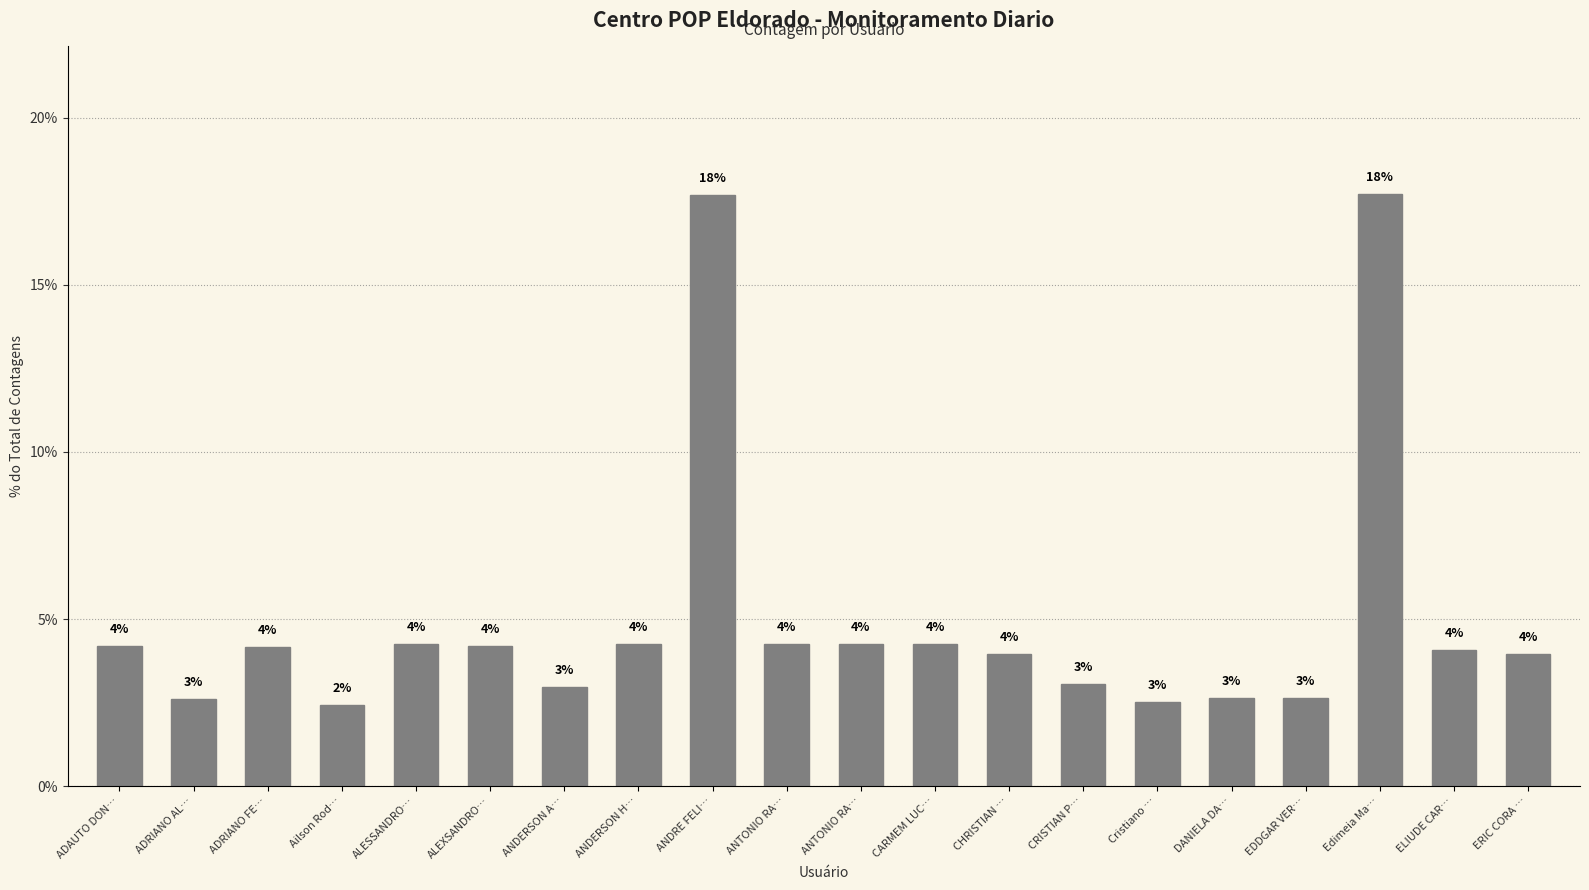

Reading right to left, extract all data points from this chart.

ERIC CORA …=4.0	ELIUDE CAR…=4.1	Edimeia Ma…=17.7	EDDGAR VER…=2.7	DANIELA DA…=2.6	Cristiano …=2.5	CRISTIAN P…=3.1	CHRISTIAN …=3.9	CARMEM LUC…=4.3	ANTONIO RA…=4.3	ANTONIO RA…=4.3	ANDRE FELI…=17.7	ANDERSON H…=4.3	ANDERSON A…=3.0	ALEXSANDRO…=4.2	ALESSANDRO…=4.3	Ailson Rod…=2.4	ADRIANO FE…=4.2	ADRIANO AL…=2.6	ADAUTO DON…=4.2